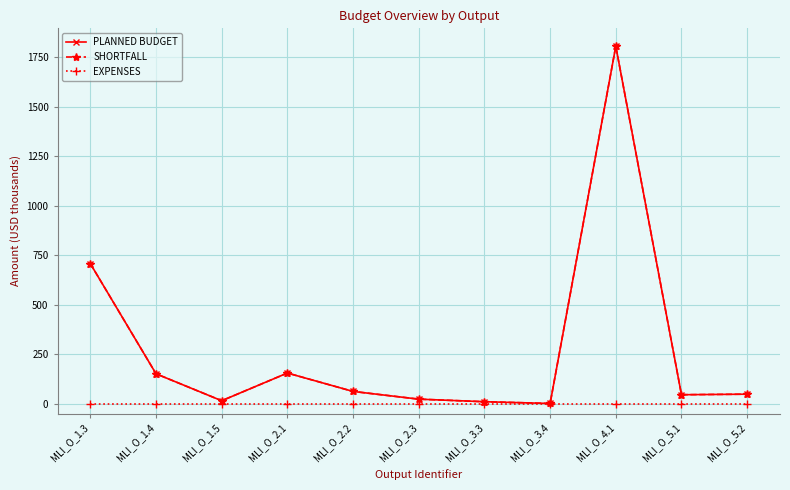

What is the label of the 7th point from the left?

MLI_O_3.3